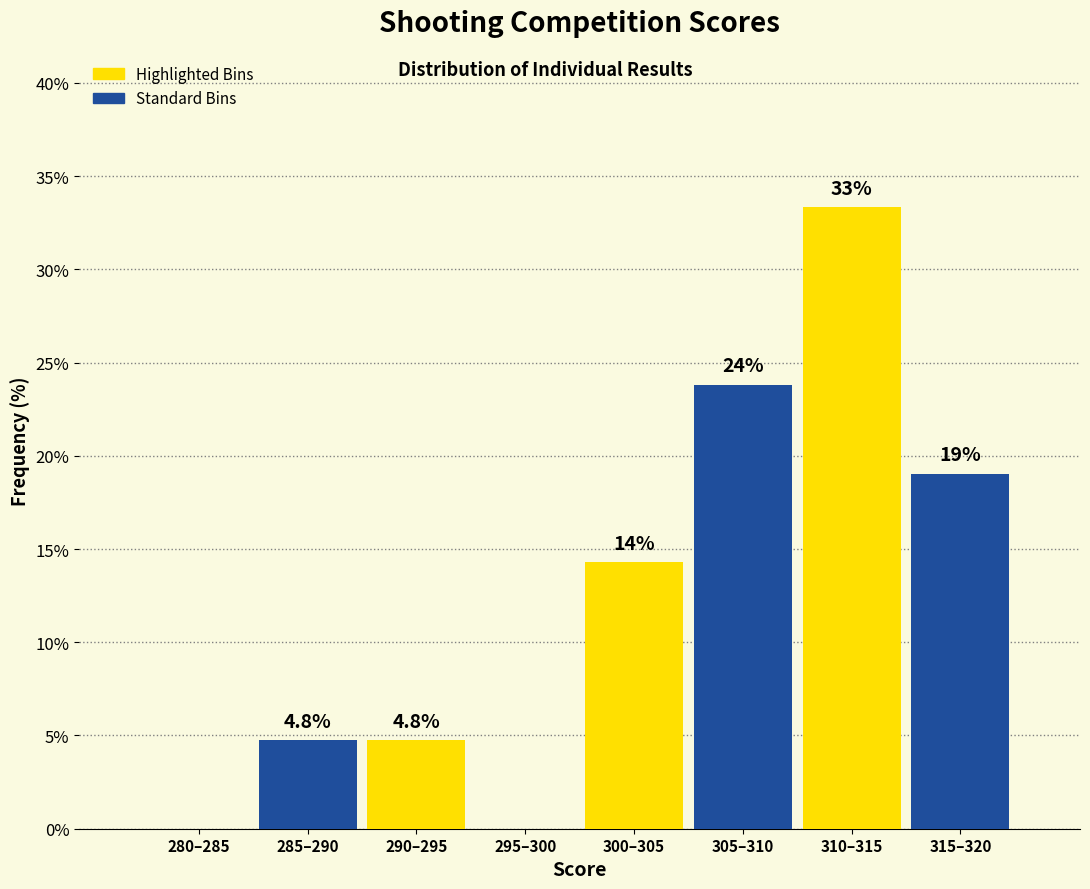

Reading left to right, list all the values displayed in this chart.

280–285=0.0	285–290=4.8	290–295=4.8	295–300=0.0	300–305=14.3	305–310=23.8	310–315=33.3	315–320=19.0